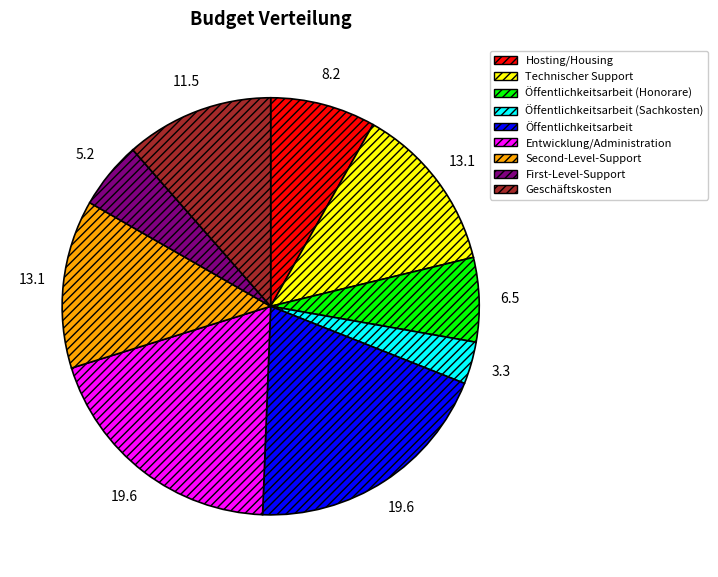

Is there a majority slice in this chart?

No